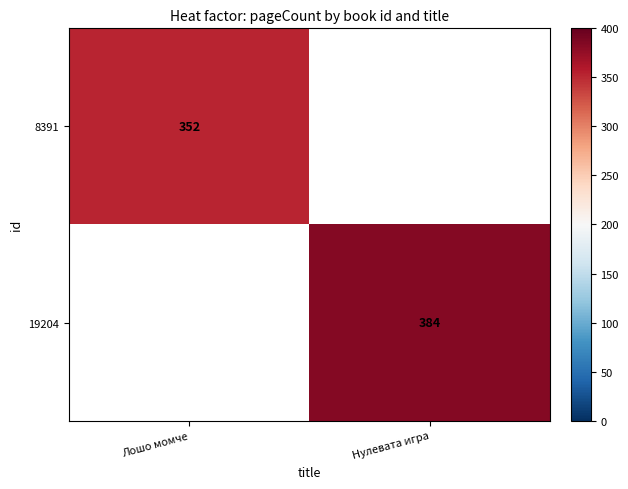

True or false: 19204 has a value of 384 at Нулевата игра.

True